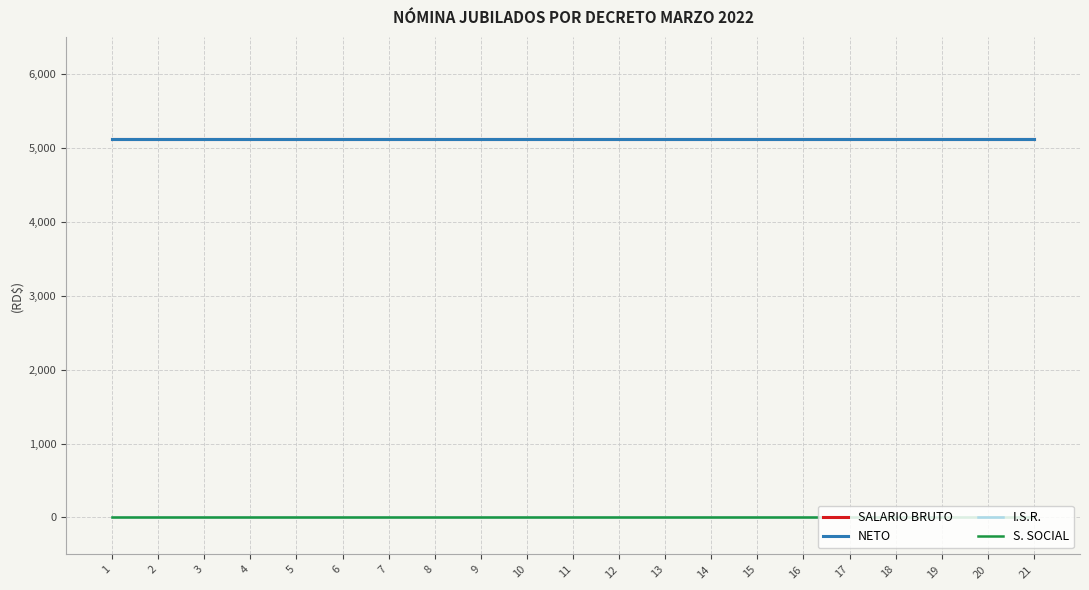

Is it true that SALARIO BRUTO equals 5117.5 at 20?

True